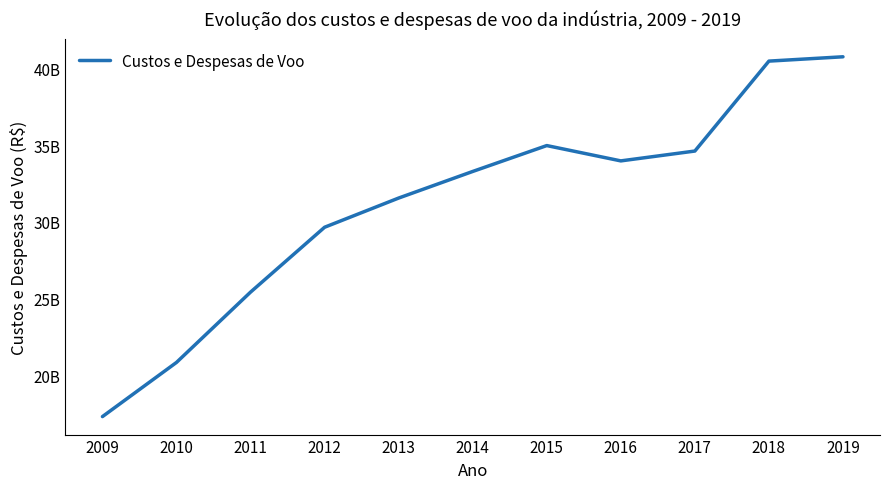

Rank the categories by value from lowest to highest.

2009, 2010, 2011, 2012, 2013, 2014, 2016, 2017, 2015, 2018, 2019